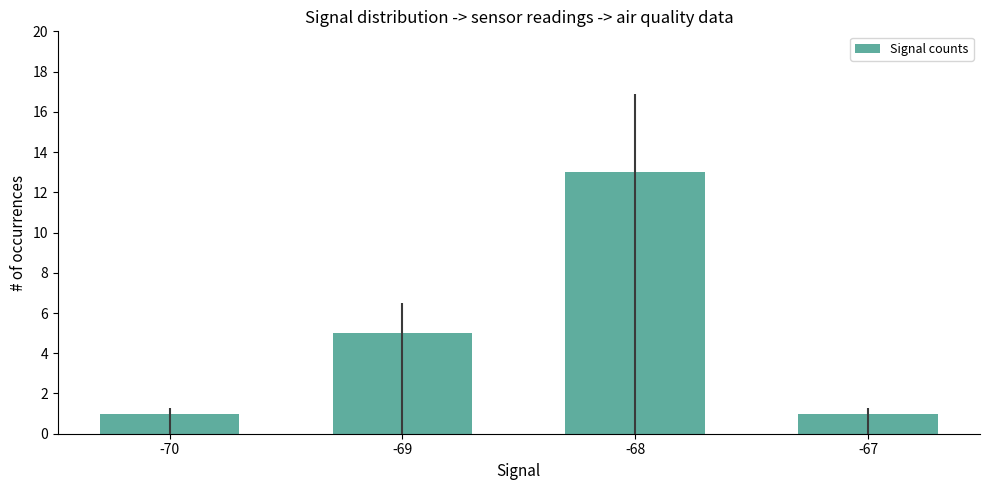

Reading left to right, extract all data points from this chart.

1	5	13	1